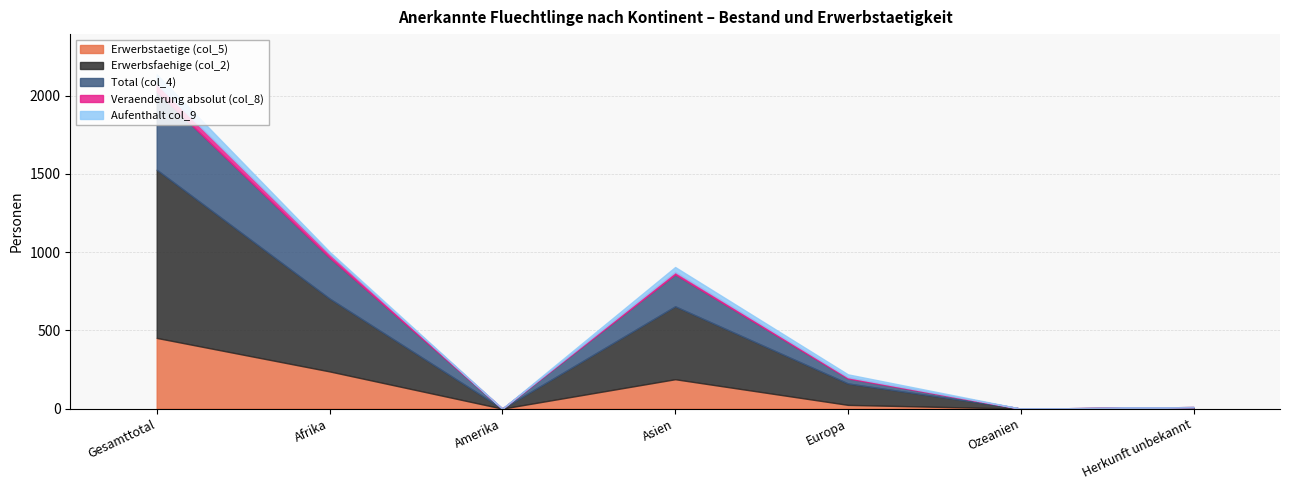

What is the sum of the Erwerbstaetige (col_5) values at Herkunft unbekannt and Asien?

190